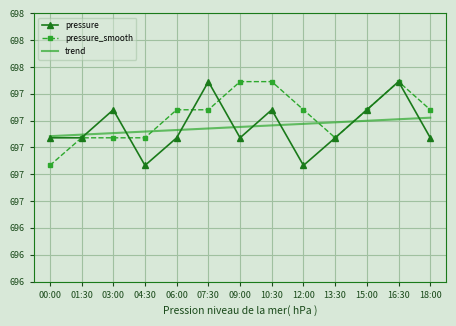

Which series ends up on top after the final intersection of trend and pressure_smooth?

pressure_smooth